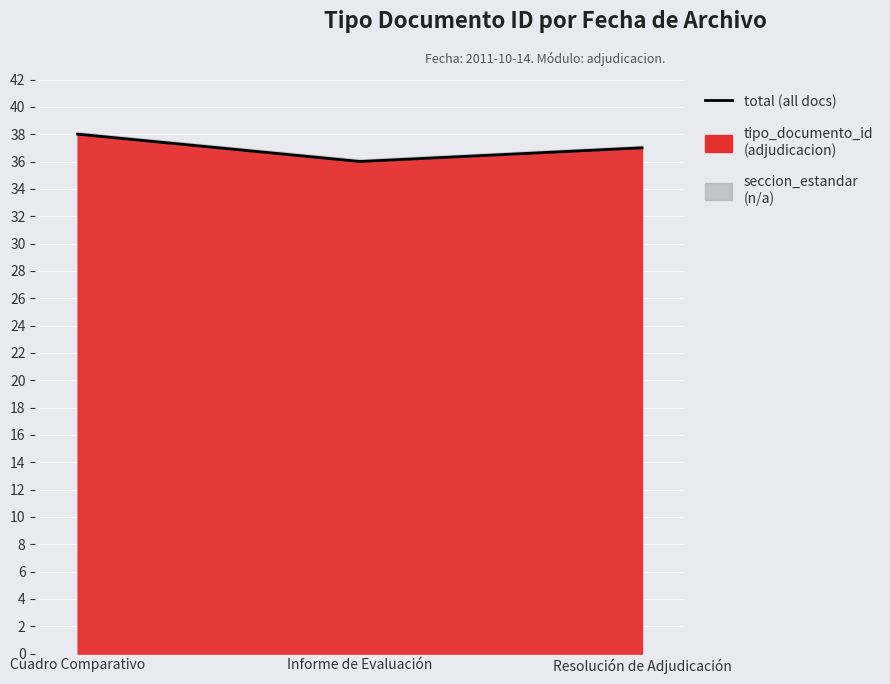

Rank the categories by value from lowest to highest.

Informe de Evaluación, Resolución de Adjudicación, Cuadro Comparativo